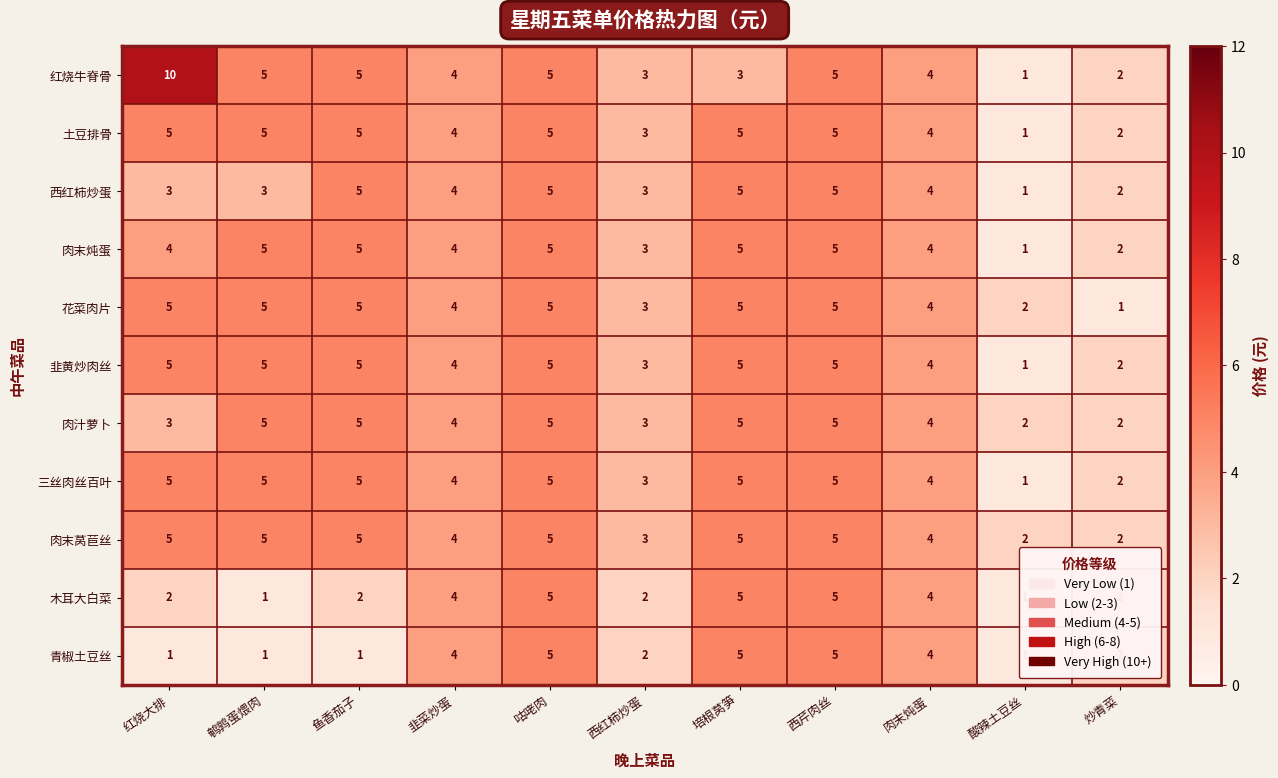

What is the sum of all 花菜肉片 values?

44